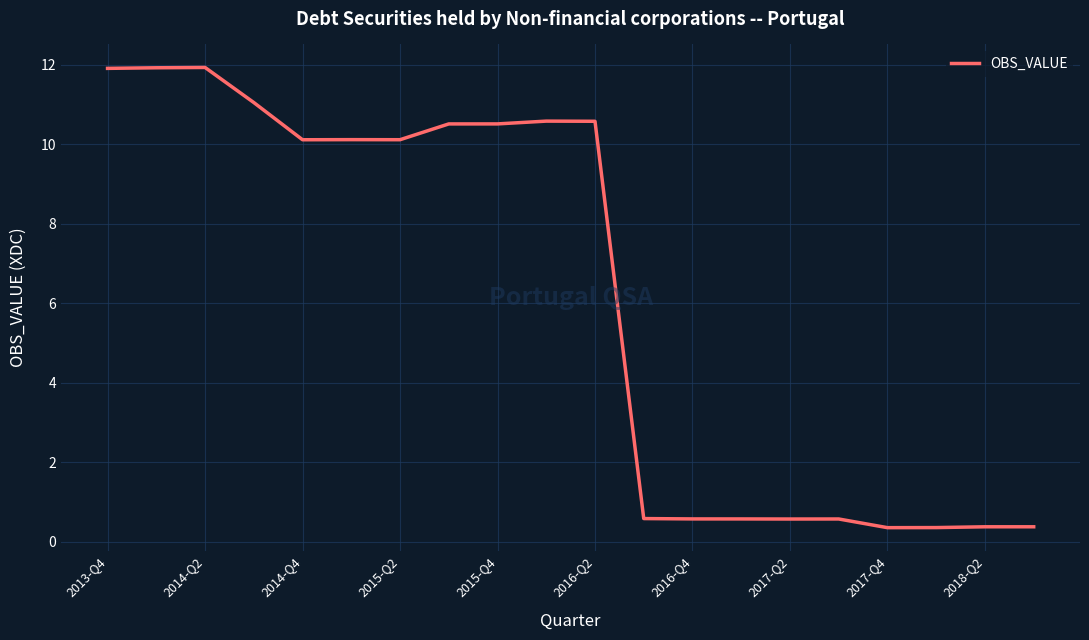

What is the minimum value shown in the chart?

0.4